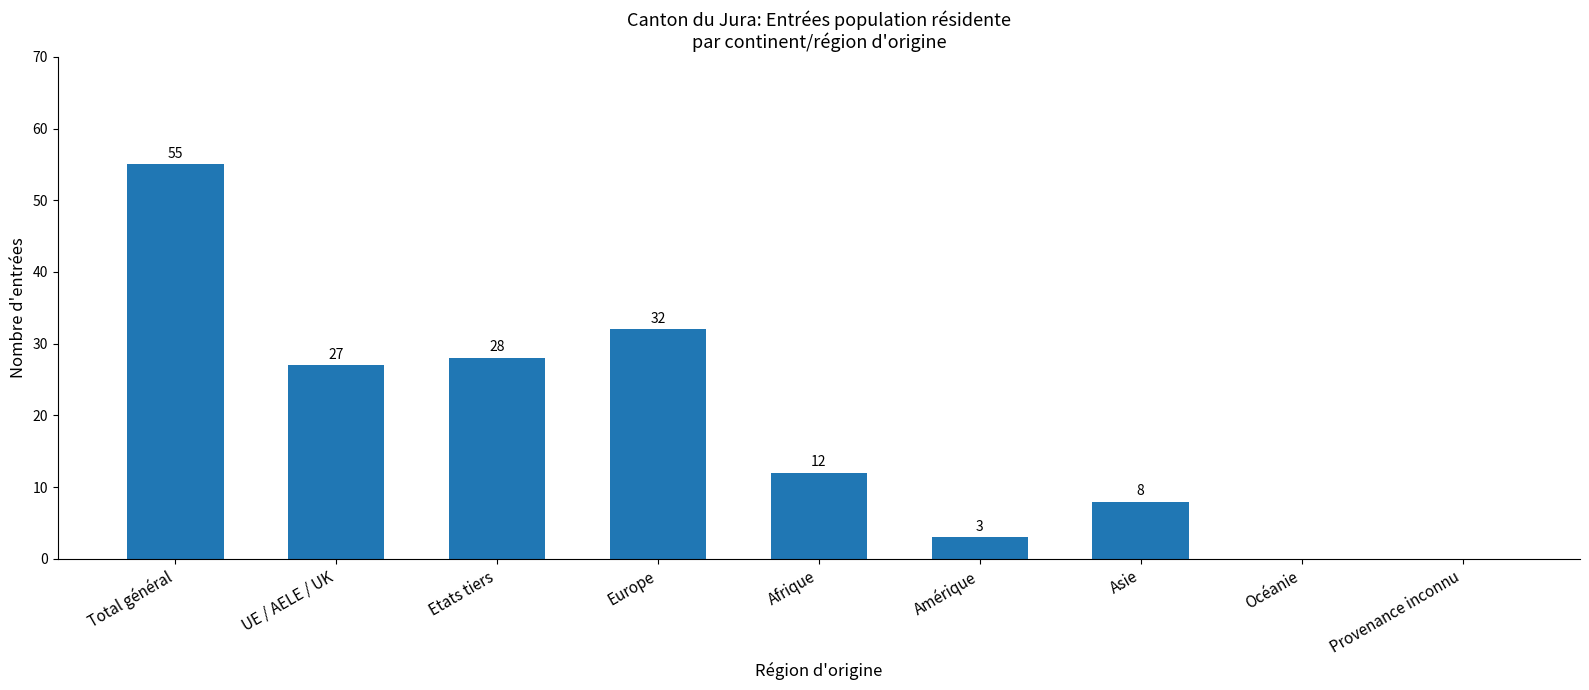

Which label corresponds to the largest value in the chart?

Total général